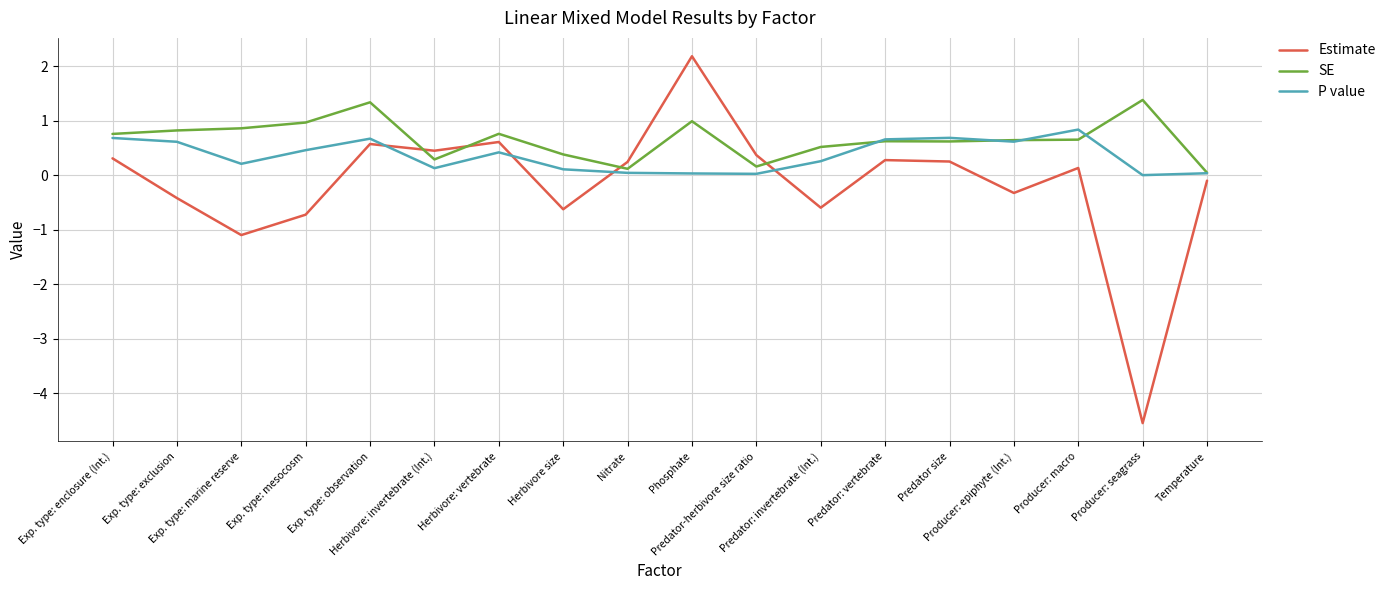

True or false: P value and Estimate intersect in this chart.

True